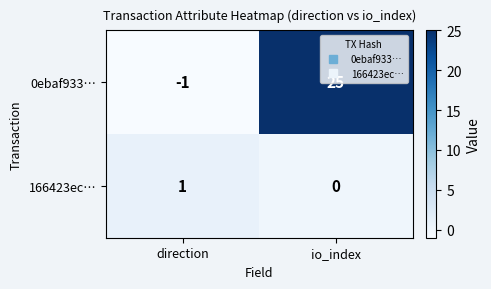

Which series has the widest spread of values?

0ebaf933…